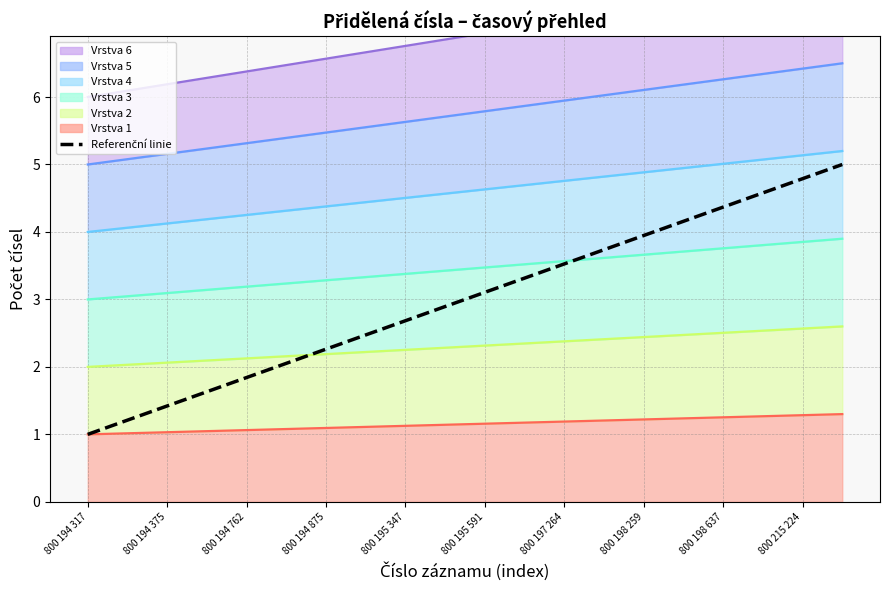

True or false: the data shows 2.9 at 19.

False